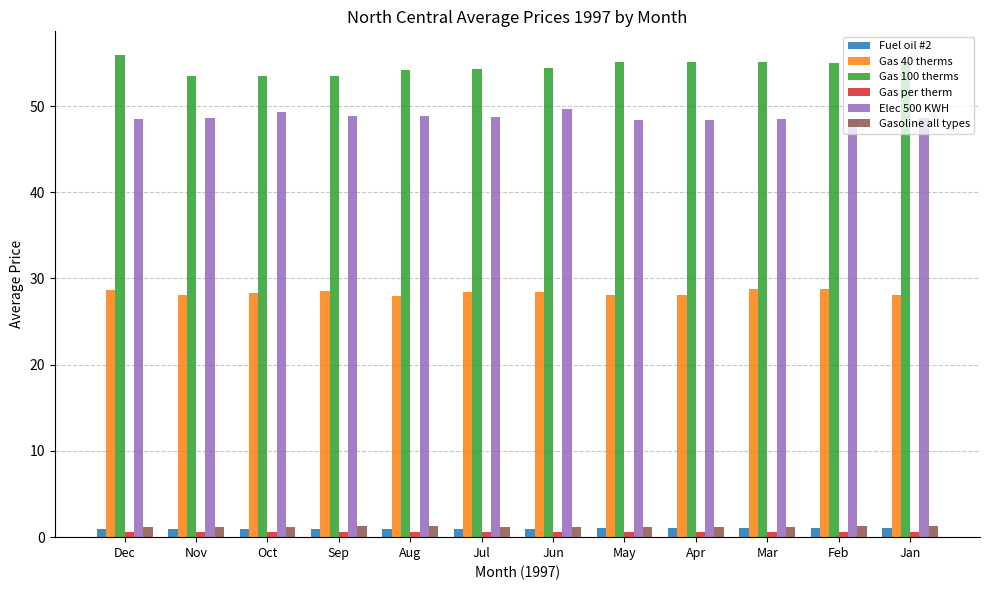

At how many categories does at least one series exceed 7?

12